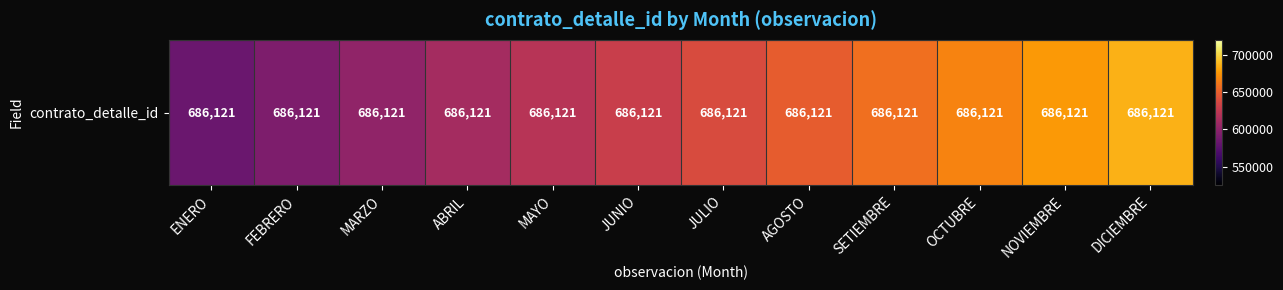

What is the difference between the maximum and minimum values?

102918.2